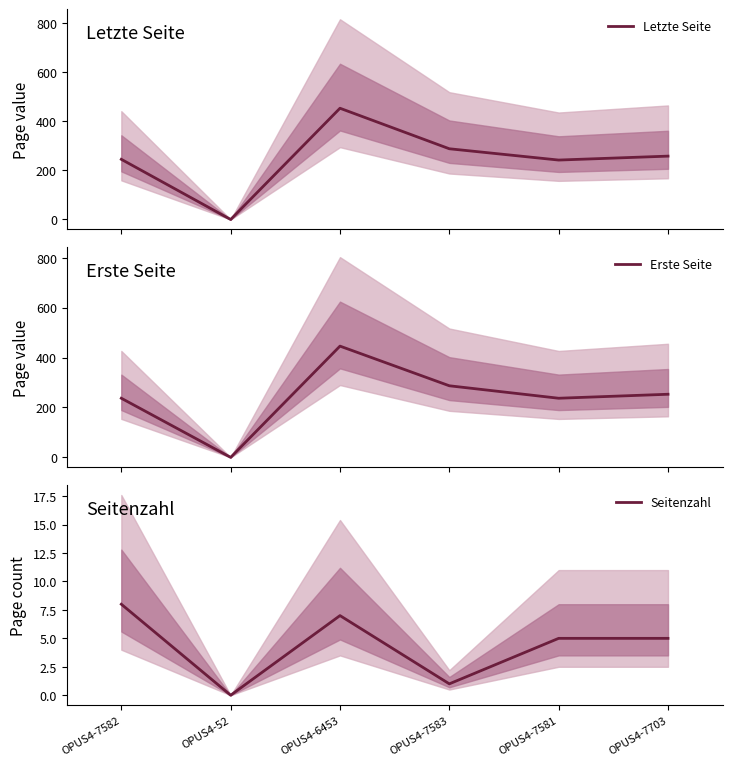

Count the number of data series in this chart.

3